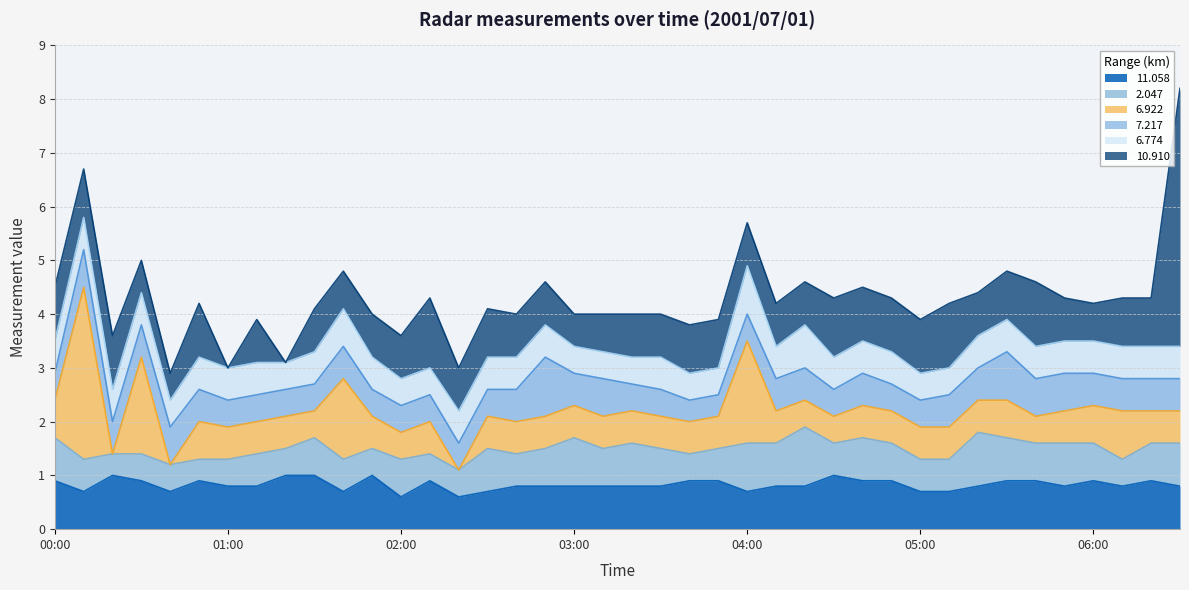

What is the minimum value for 11.058?

0.6